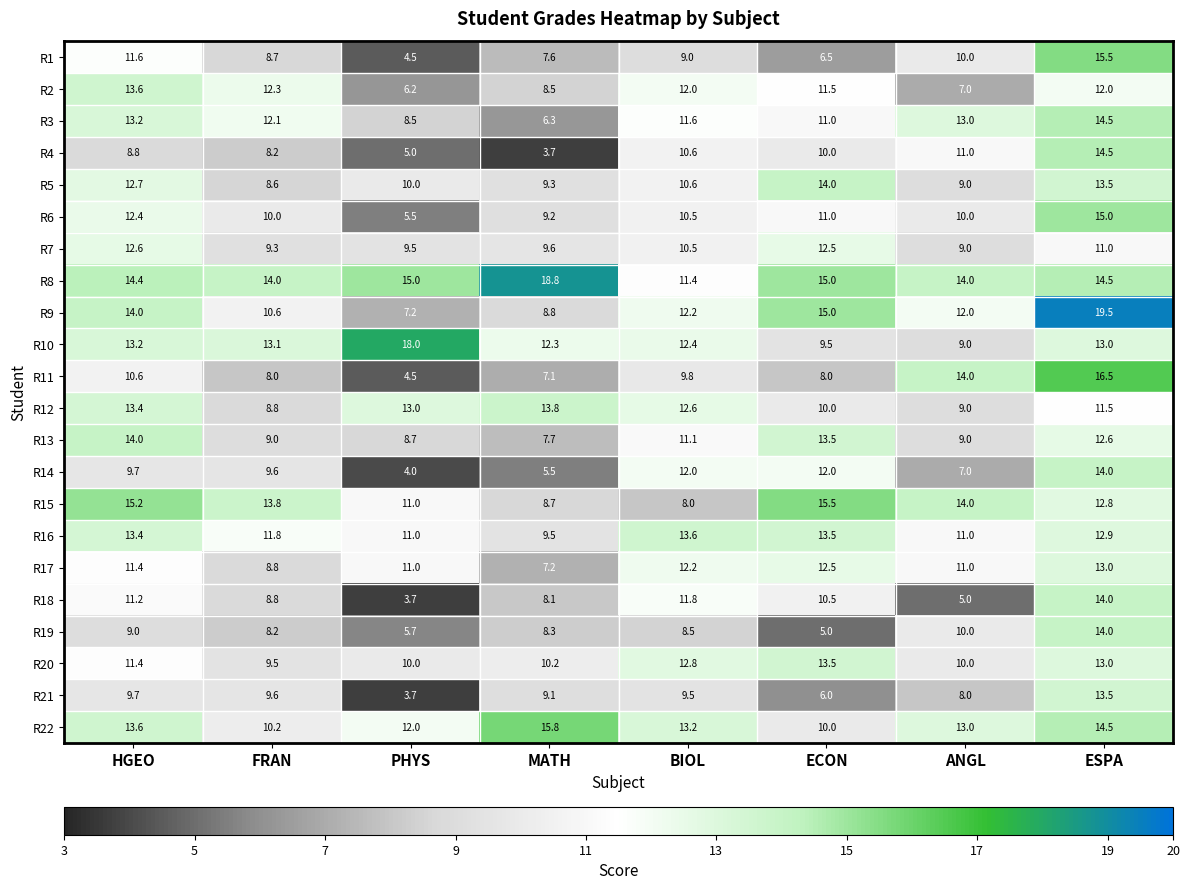

What is the sum of all R19 values?

68.7